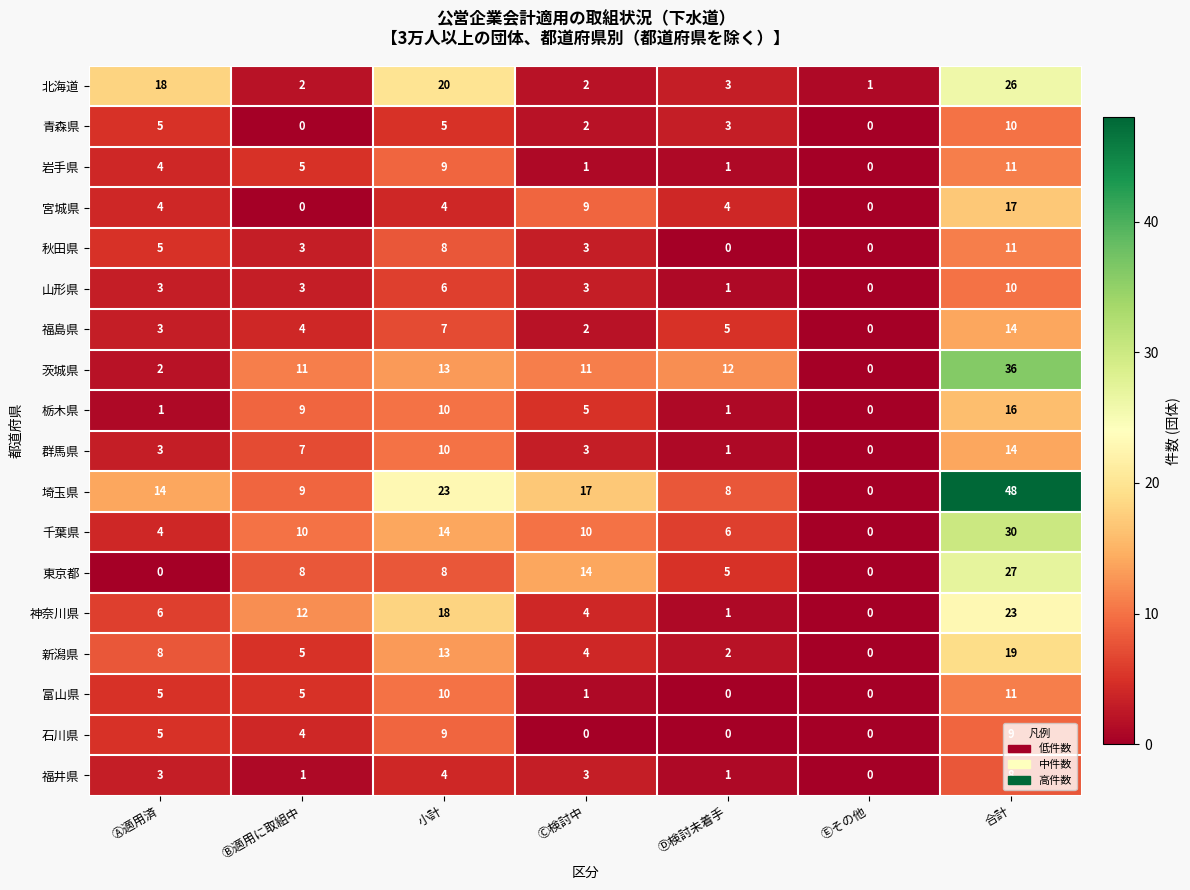

What is the difference between the maximum and minimum values in the 福井県 series?

8